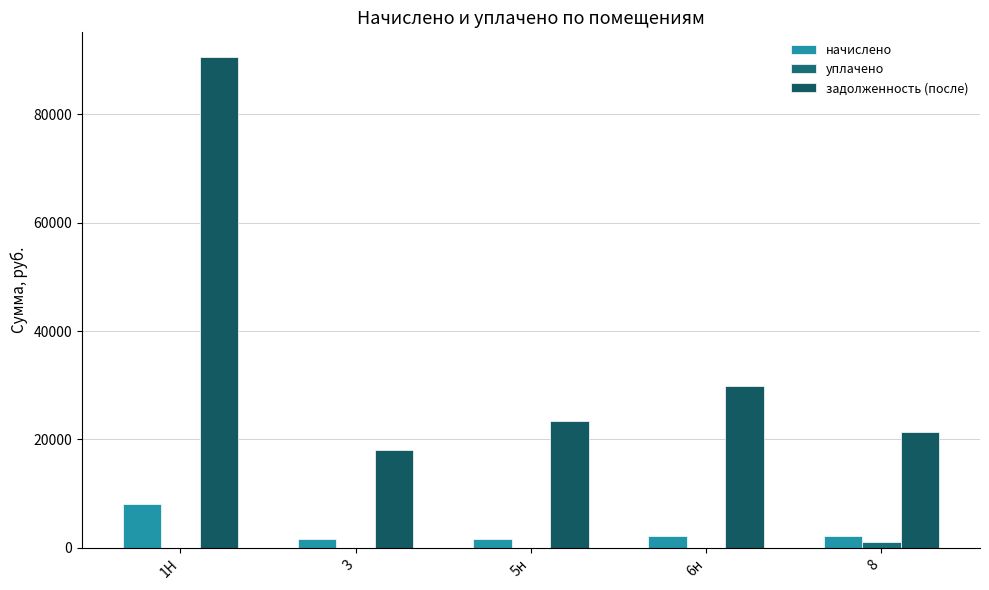

Is it true that задолженность (после) equals 90579.0 at 1Н?

True